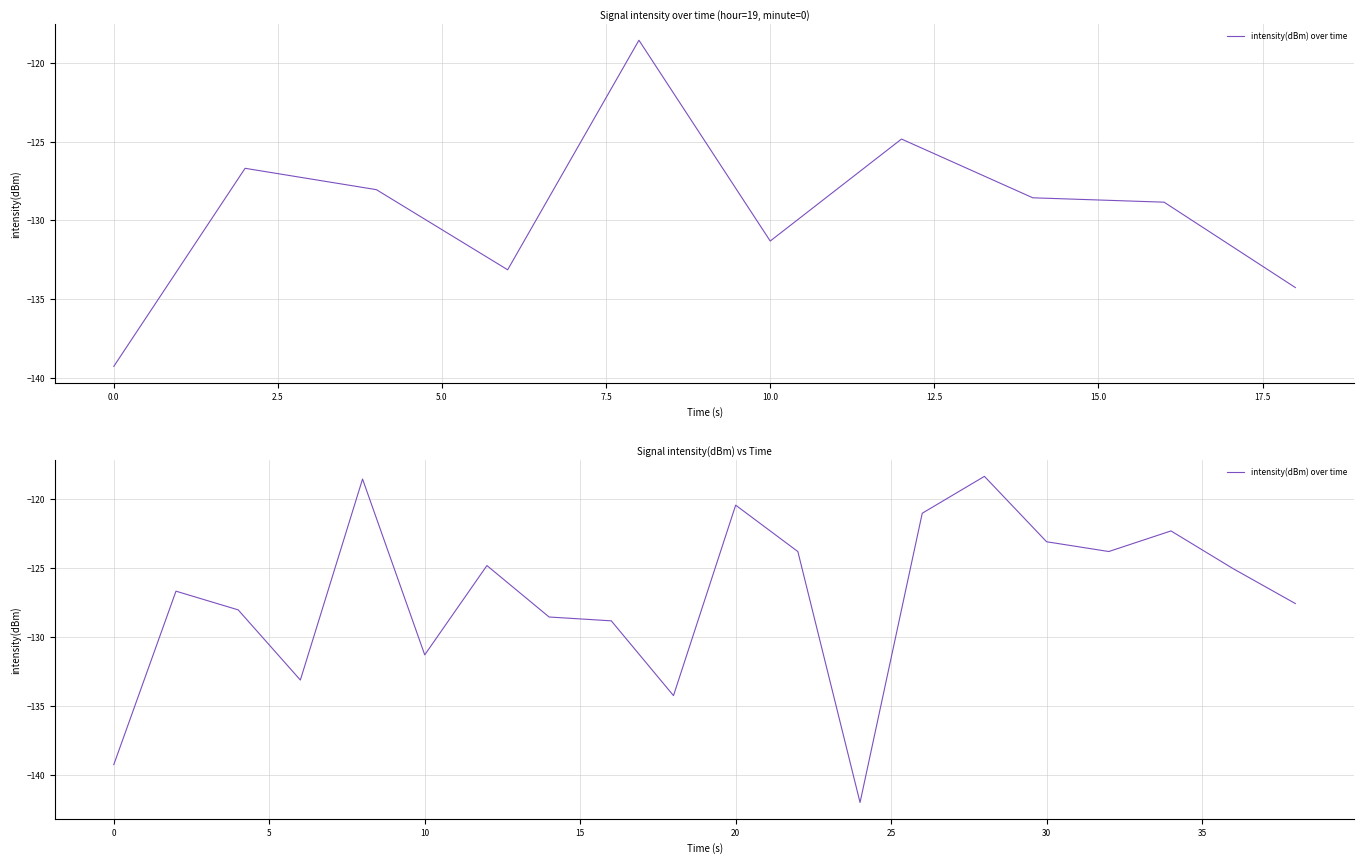

Count the number of categories in the chart.

20